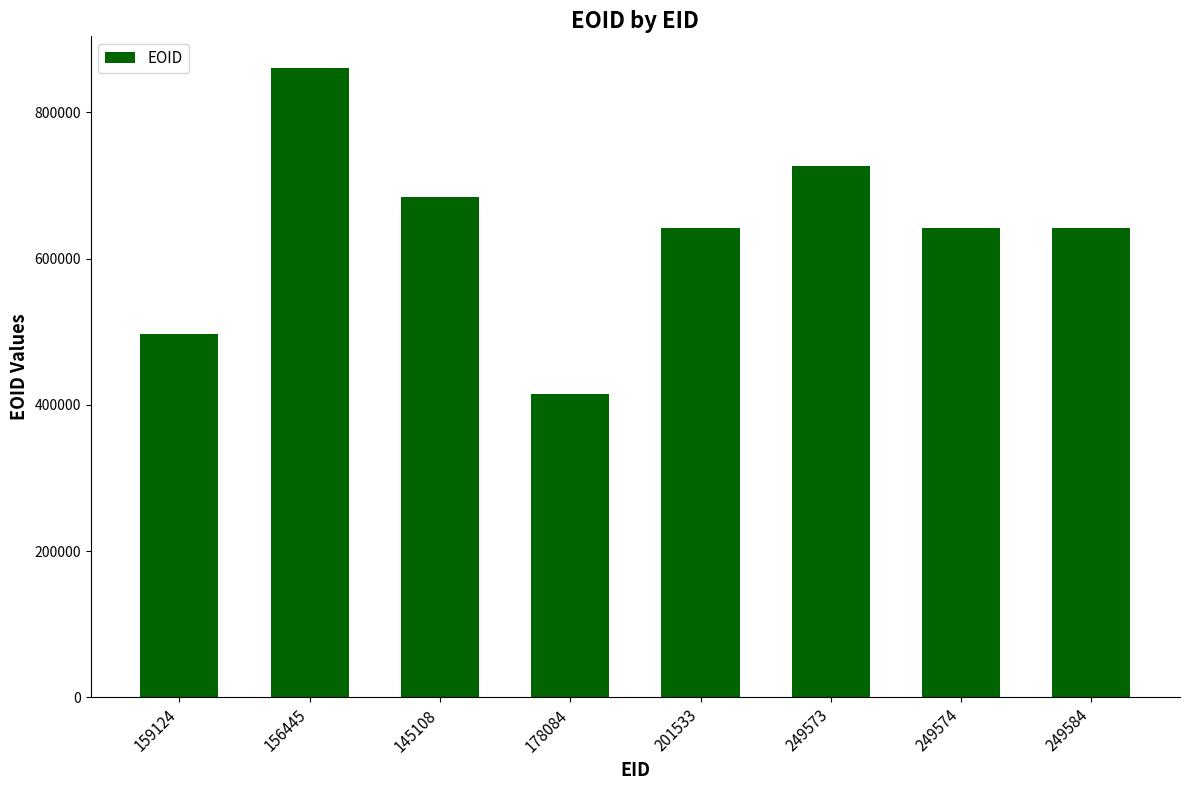

What is the label of the 6th bar from the right?

145108